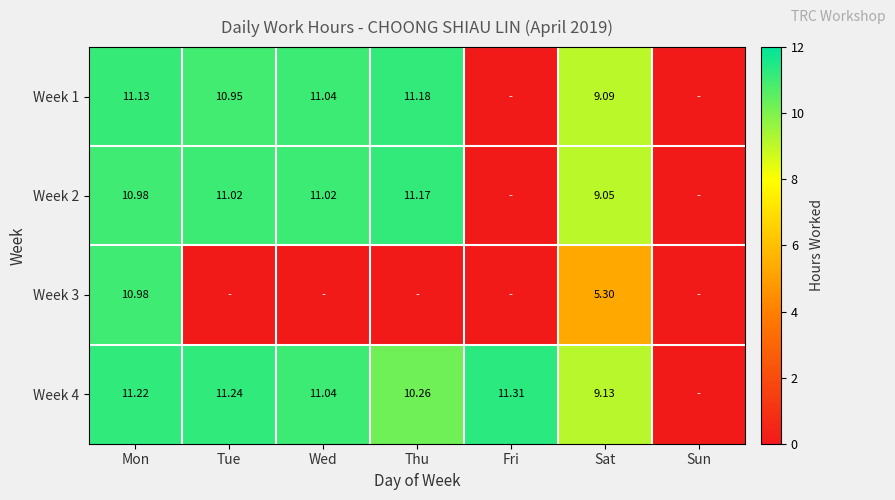

What is the spread (max minus min) of values at Wed?

11.0